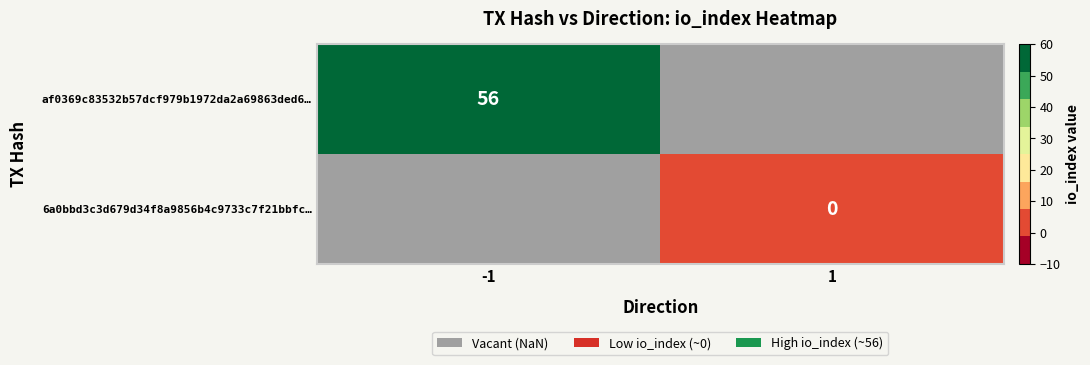

What is the greatest value displayed?

56.0